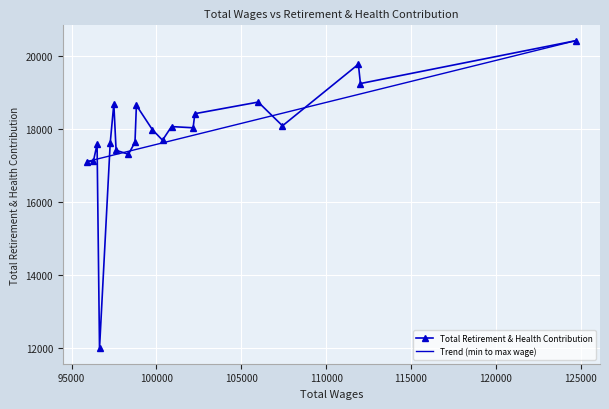

At which category does the data reach its first local peak?

2